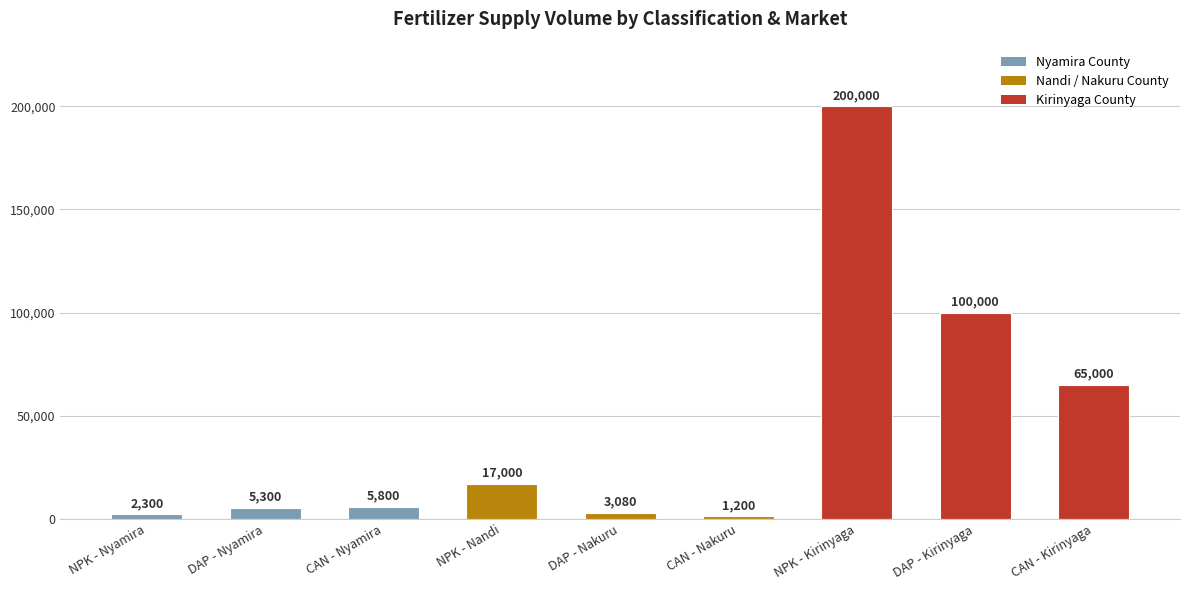

Which label corresponds to the largest value in the chart?

NPK - Kirinyaga